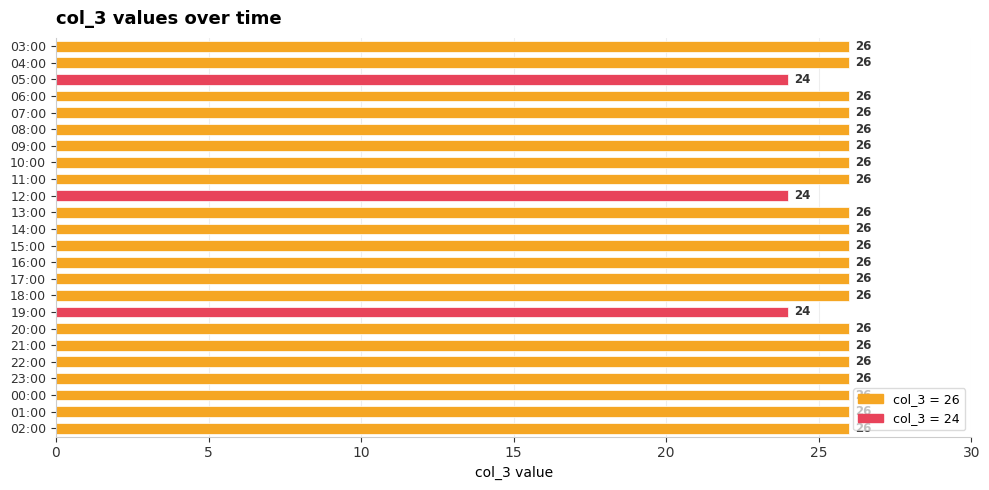

What is the sum of all values?

618